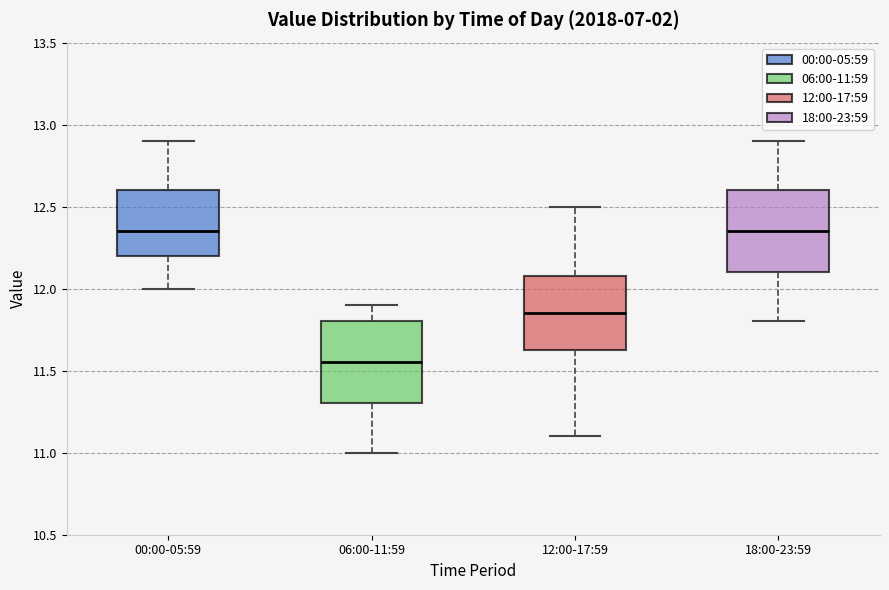

Which box's median line is the lowest?

06:00-11:59